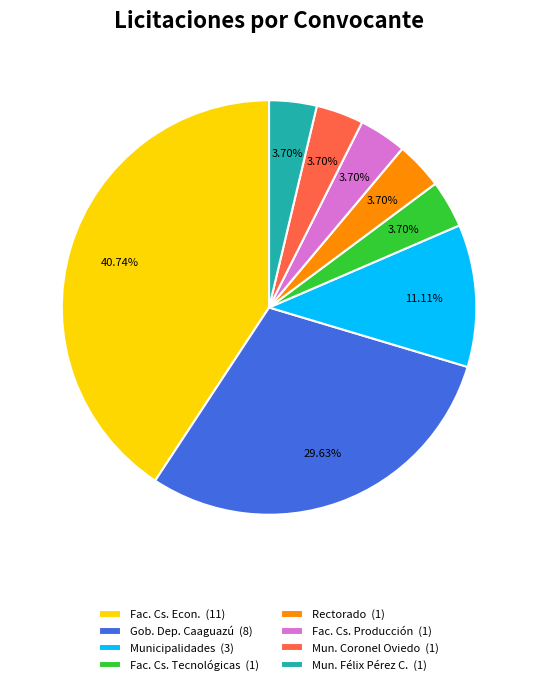

Count the number of slices in the pie.

8